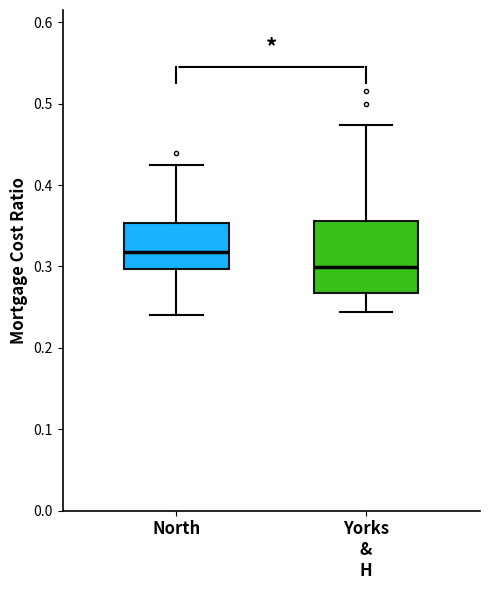

Comparing the boxes themselves (not the whiskers), which one is the tallest?

Yorks & H